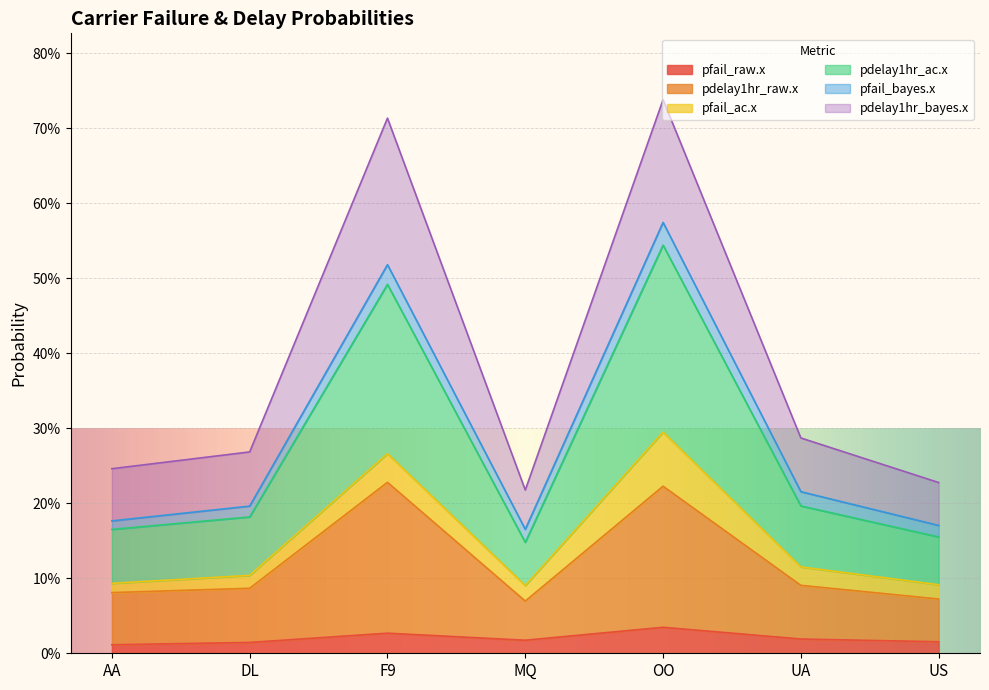

What is the spread (max minus min) of values at DL?

0.2